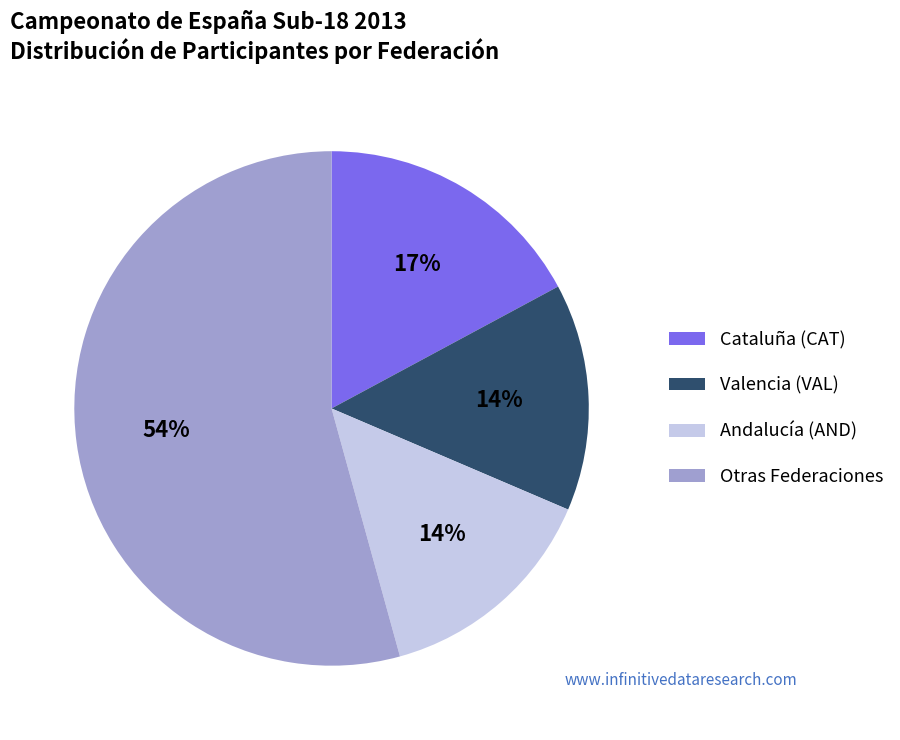

Which slice is the largest?

Otras Federaciones